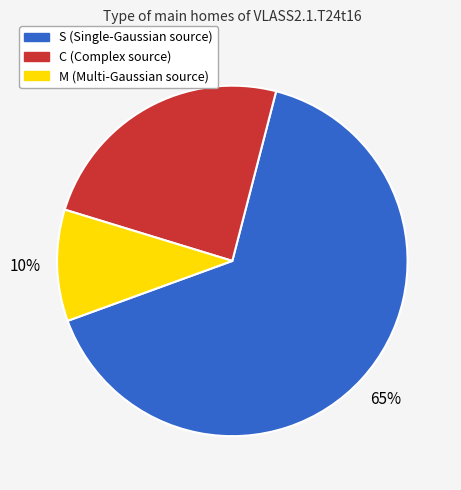

Count the number of slices in the pie.

3